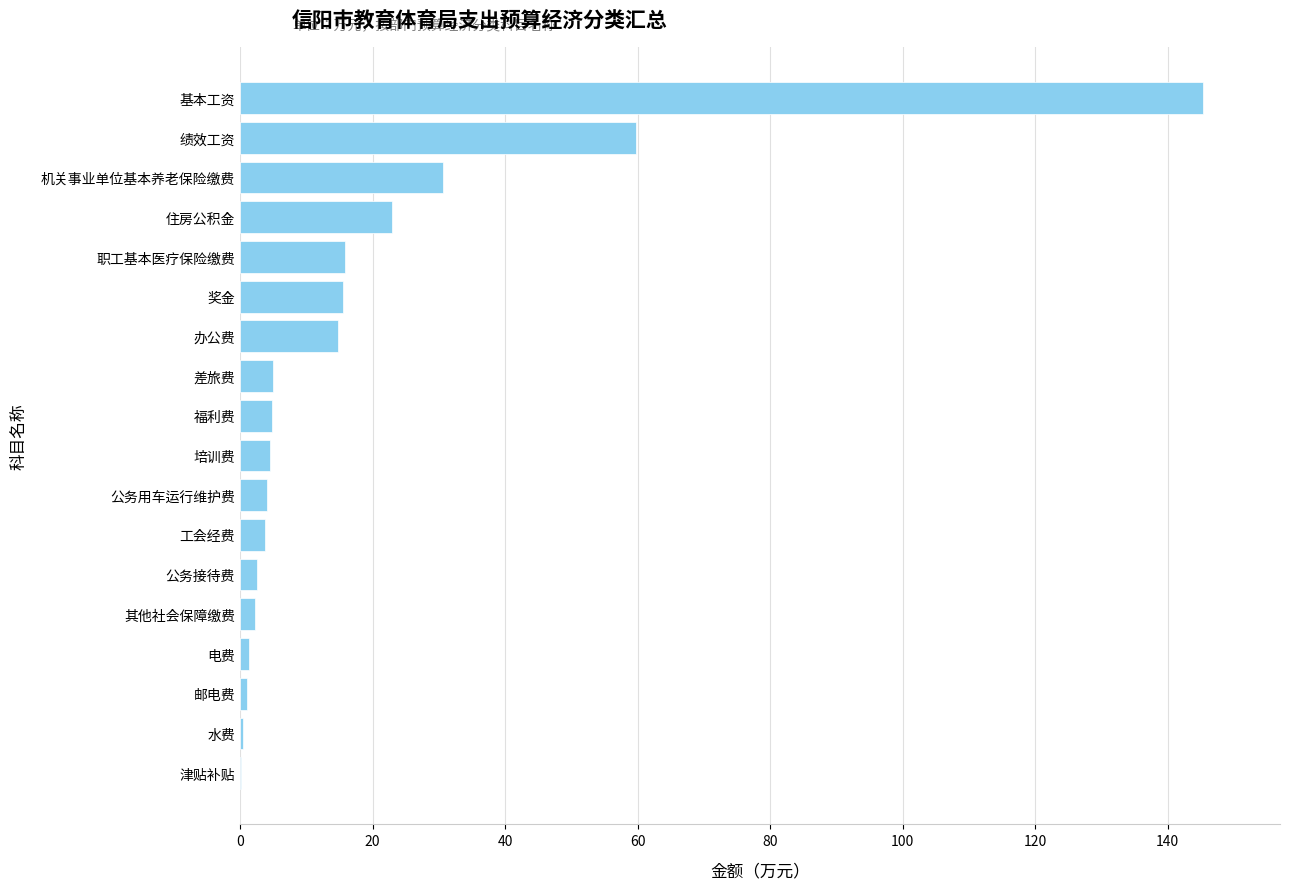

At which label is the value closest to 72?

绩效工资